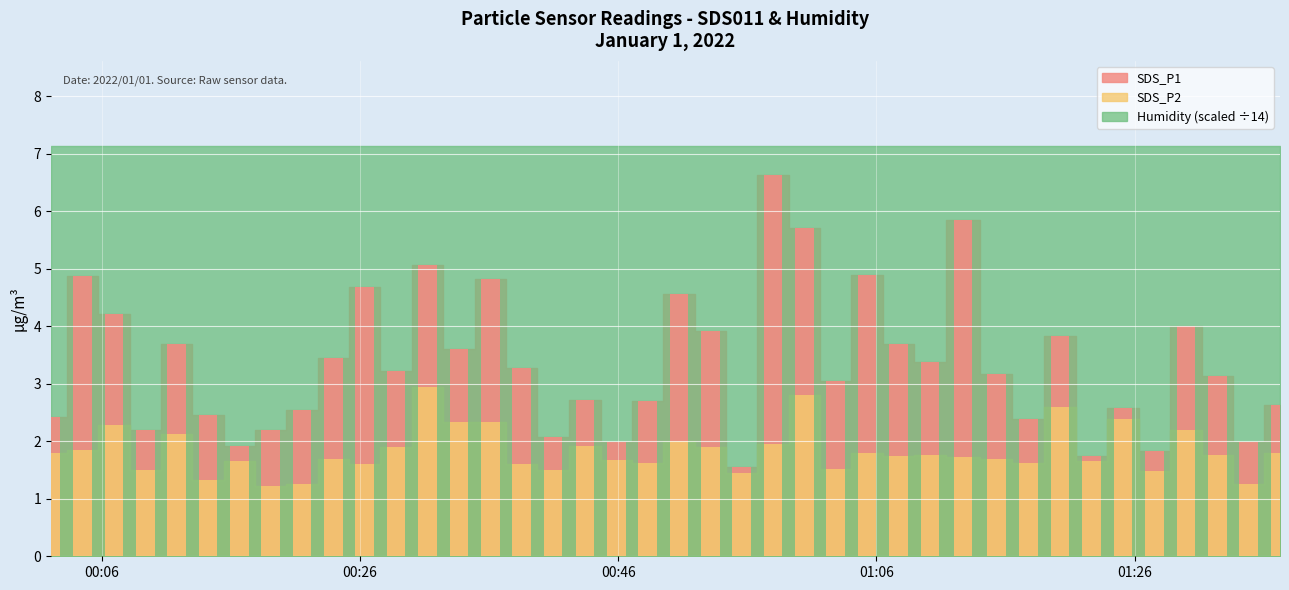

The value of SDS_P1 at 2022/01/01 00:53:08 is 3.9. True or false?

True